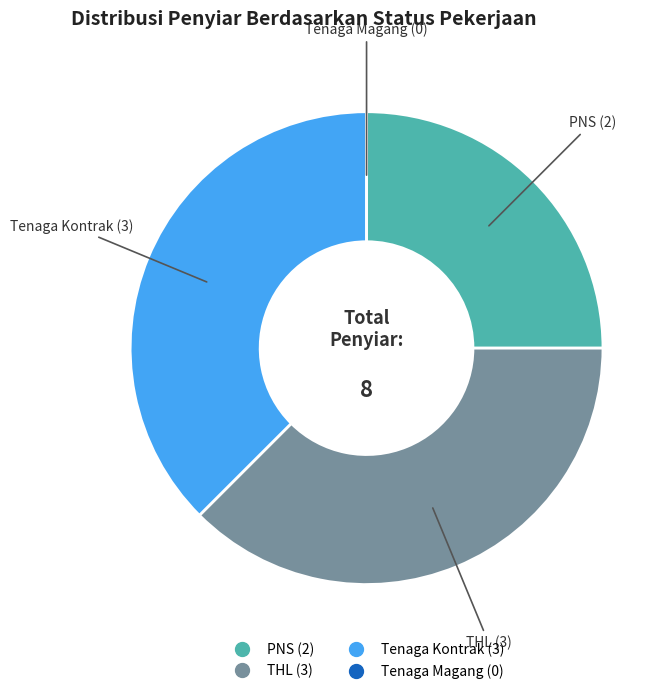

Is there a majority slice in this chart?

No